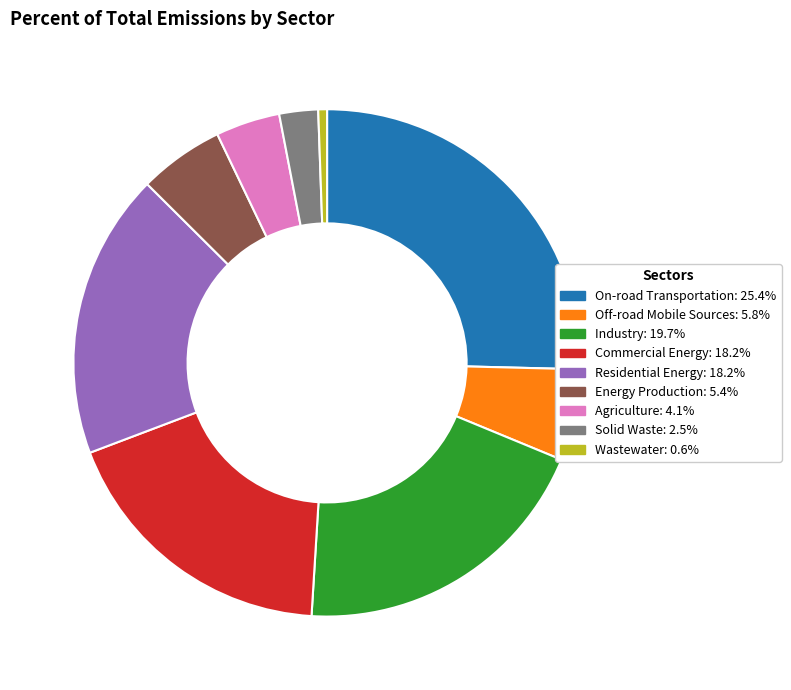

What is the largest slice in the pie chart?

On-road Transportation